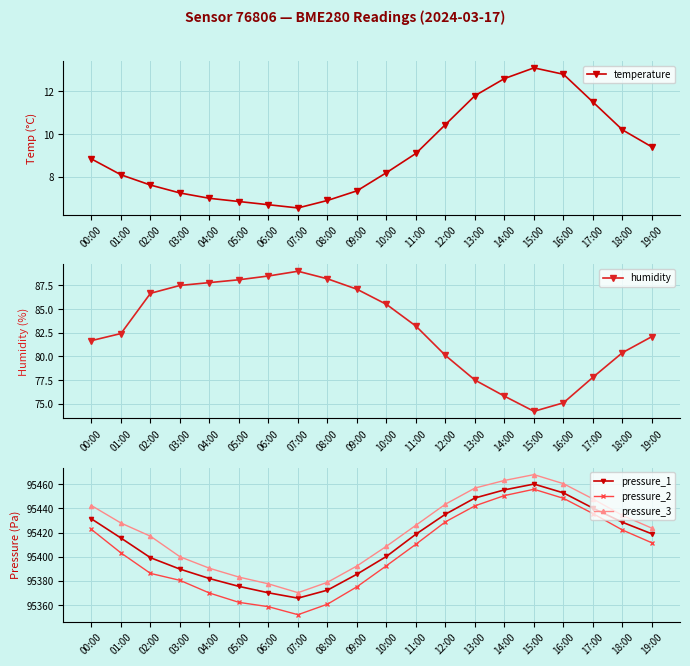

What is the difference between the second highest and second lowest values in the pressure_3 series?

85.5